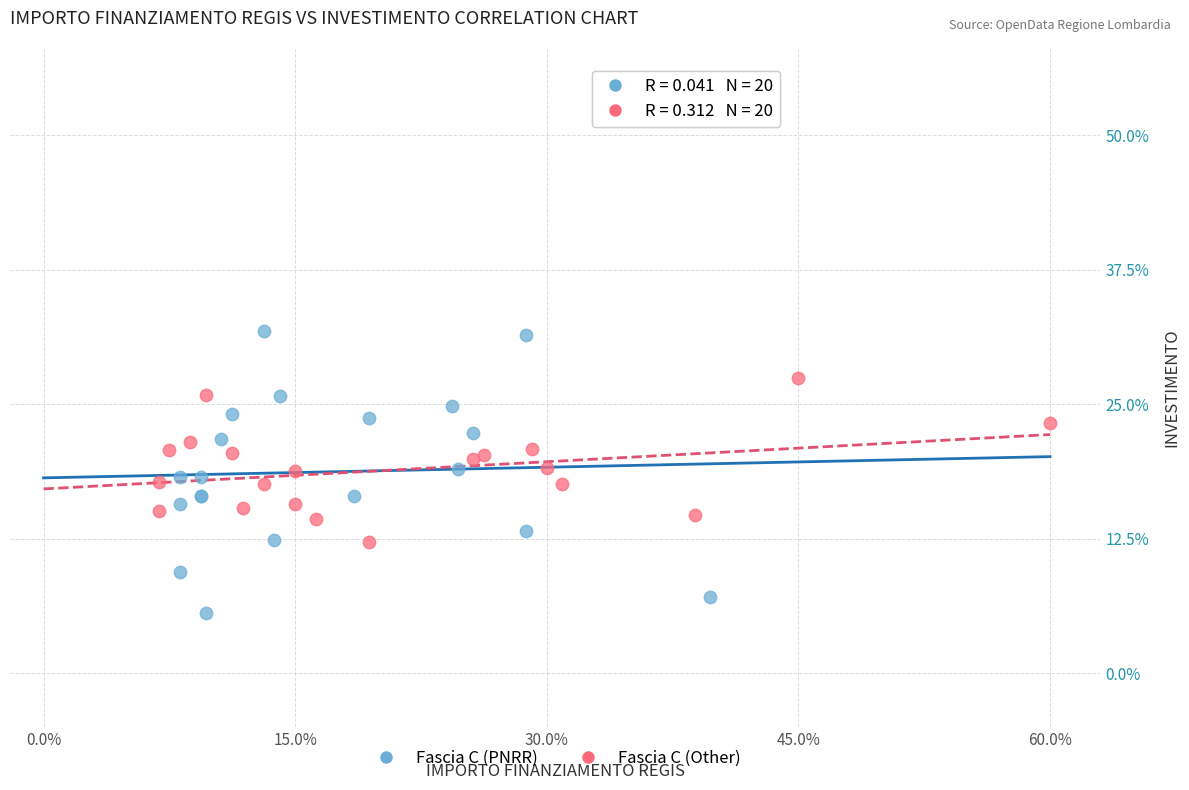

Which series has the widest spread of Y values?

Fascia C (PNRR)